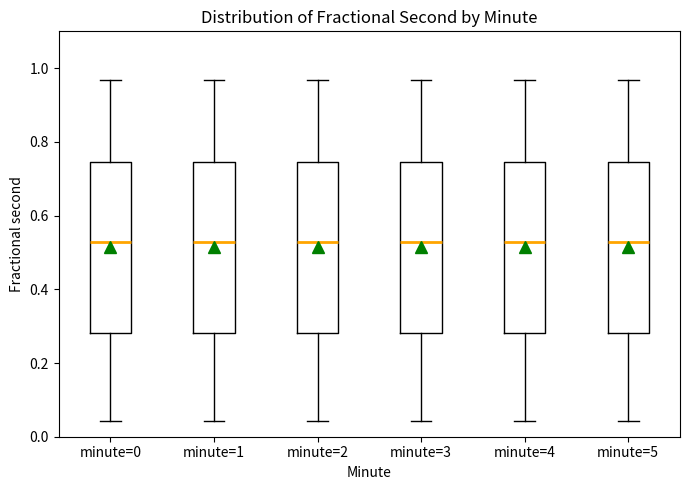

Reading left to right, transcribe this box plot: for each box, give where its median line is, the range the box spans, and where its two whiskers end, as read against the y-axis. The values are not printed on the chart, so give them approximately, as read against the axis.

minute=0: median 0.52, box 0.28 to 0.74, whiskers 0.04 to 0.96
minute=1: median 0.52, box 0.28 to 0.74, whiskers 0.04 to 0.96
minute=2: median 0.52, box 0.28 to 0.74, whiskers 0.04 to 0.96
minute=3: median 0.52, box 0.28 to 0.74, whiskers 0.04 to 0.96
minute=4: median 0.52, box 0.28 to 0.74, whiskers 0.04 to 0.96
minute=5: median 0.52, box 0.28 to 0.74, whiskers 0.04 to 0.96